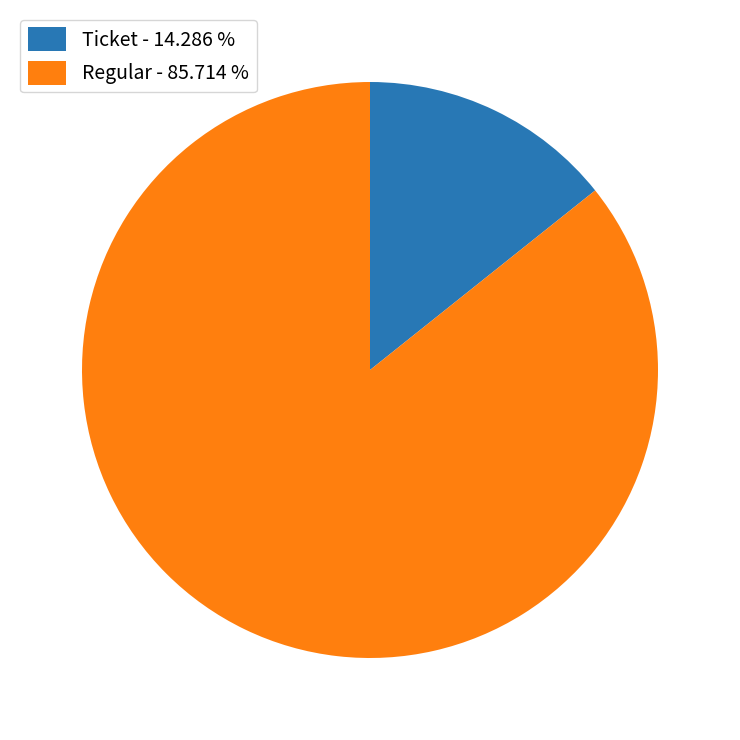

Count the number of slices in the pie.

2